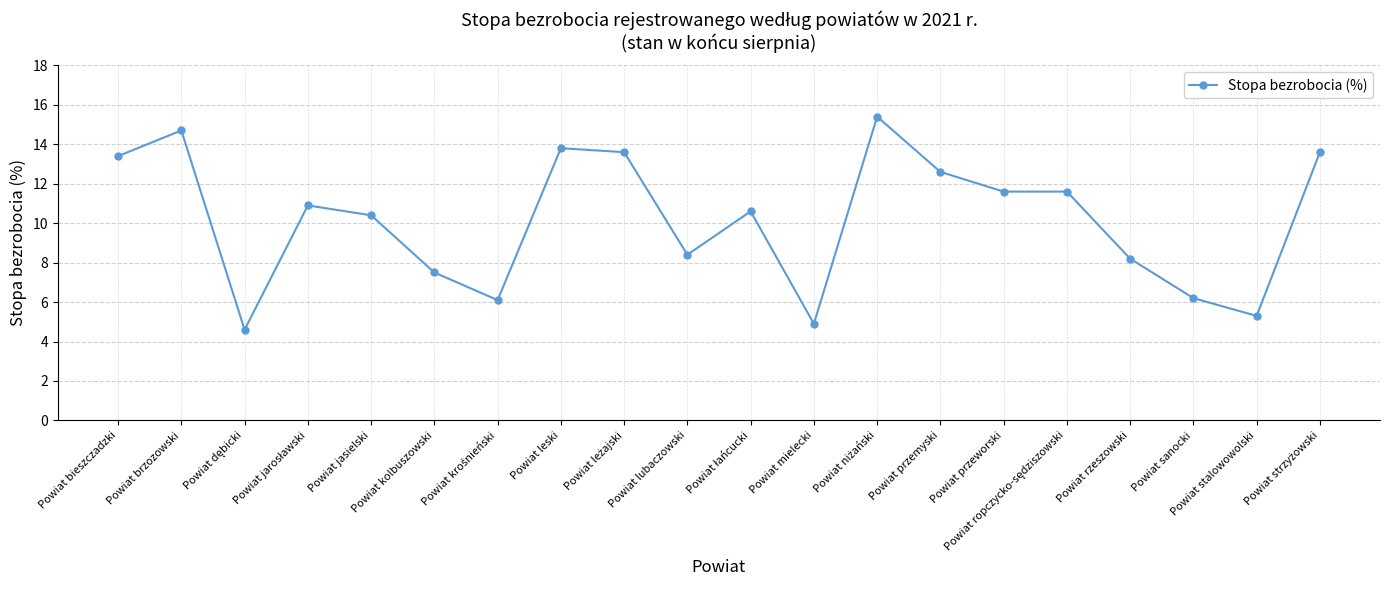

What is the label of the 10th point from the left?

Powiat lubaczowski